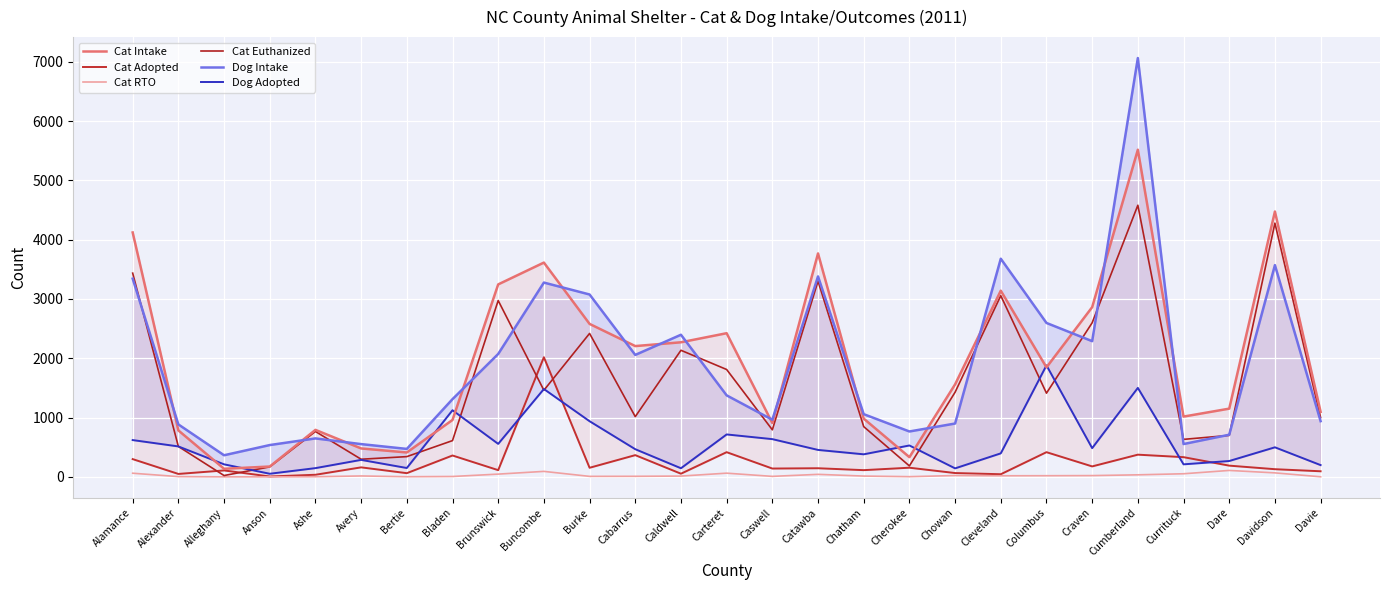

What is the difference between the maximum and second lowest values in the Cat Euthanized series?

4412